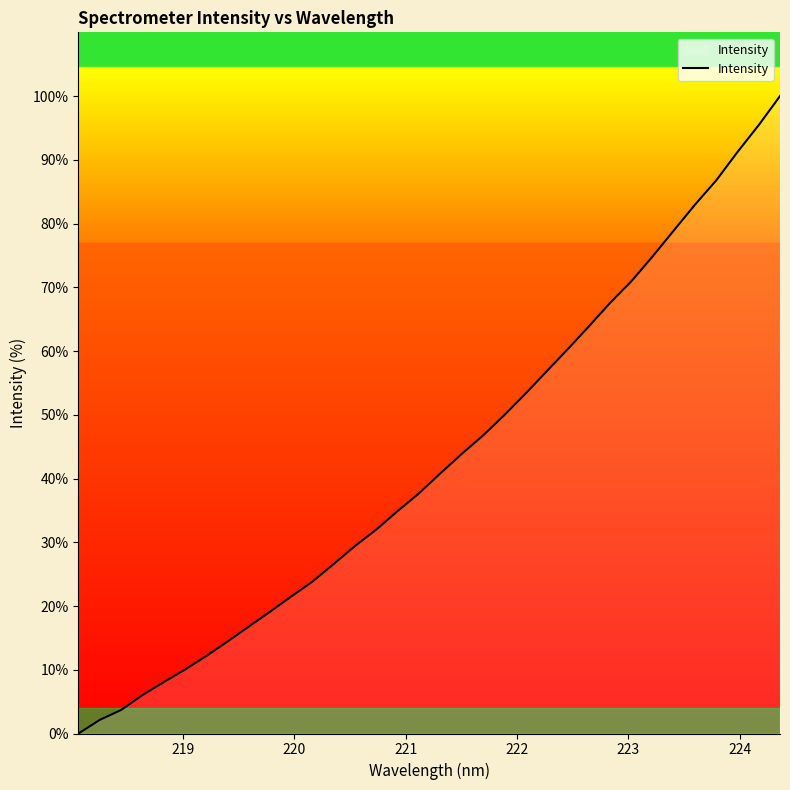

What is the average value?

43.0